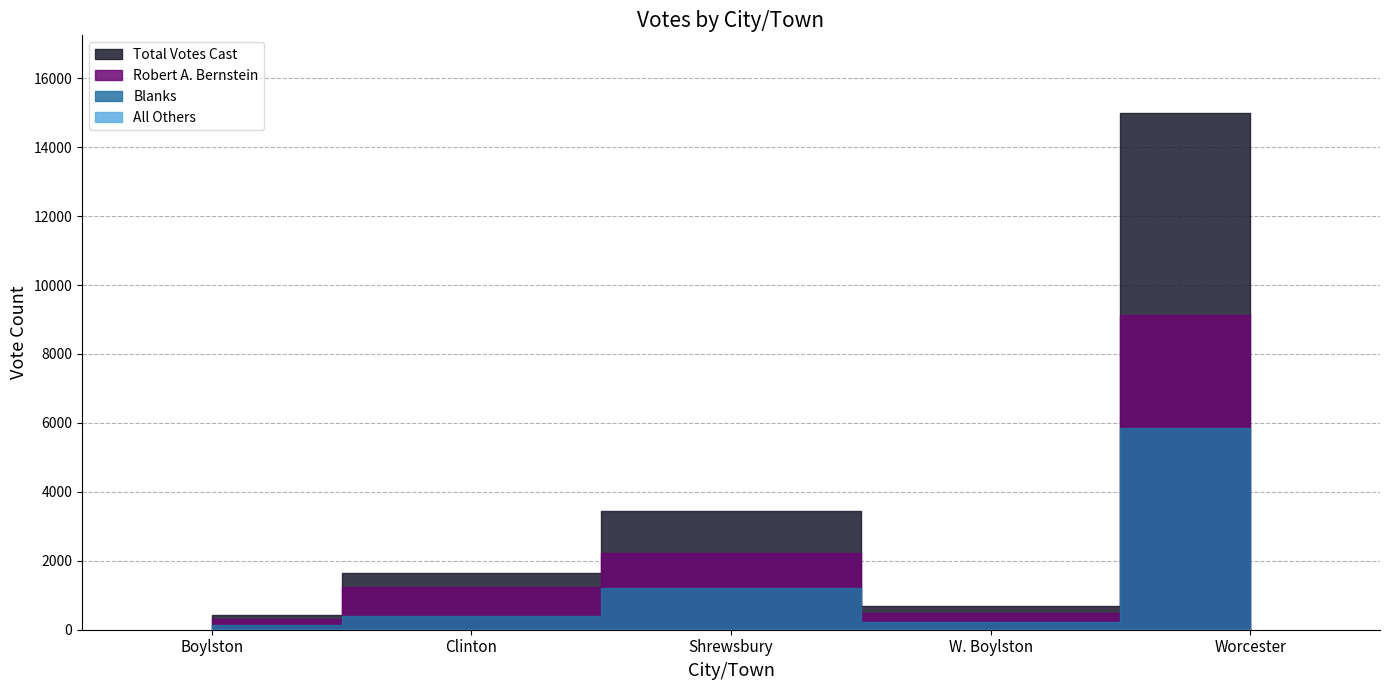

What is the greatest value displayed?

14995